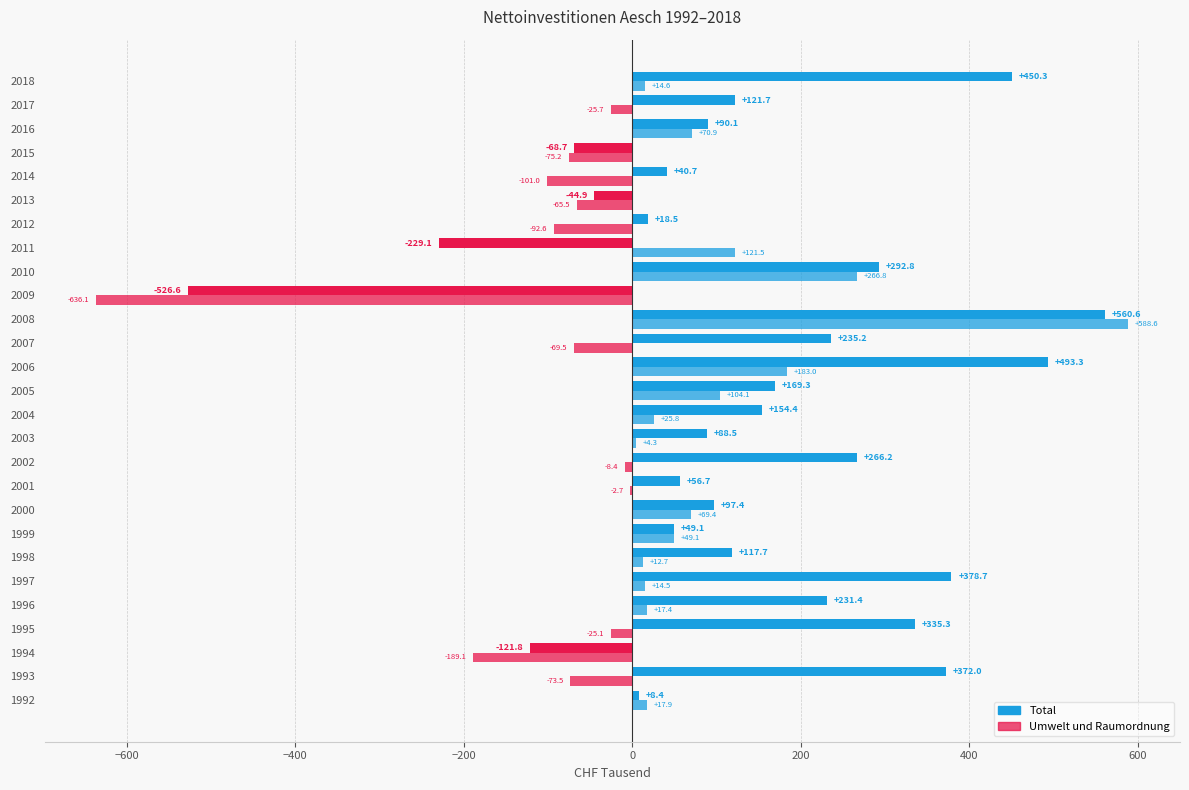

How many categories are shown in the chart?

27